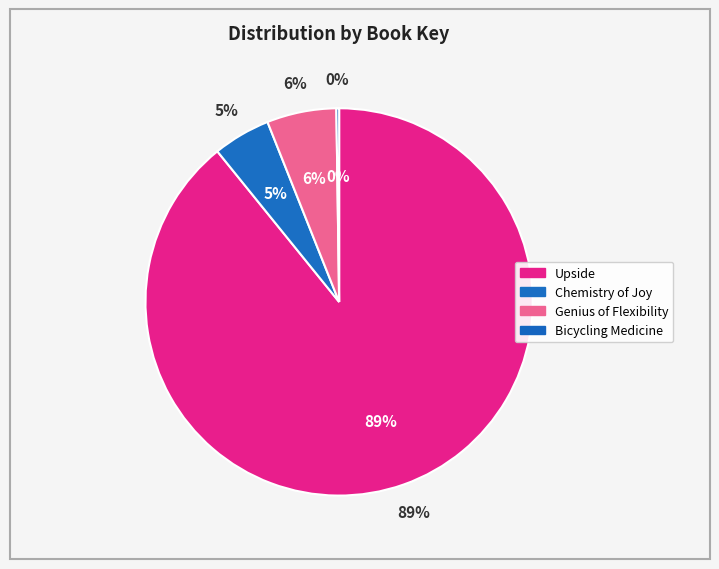

To the nearest percent, what is the combined percentage of Genius of Flexibility and Chemistry of Joy?

11%